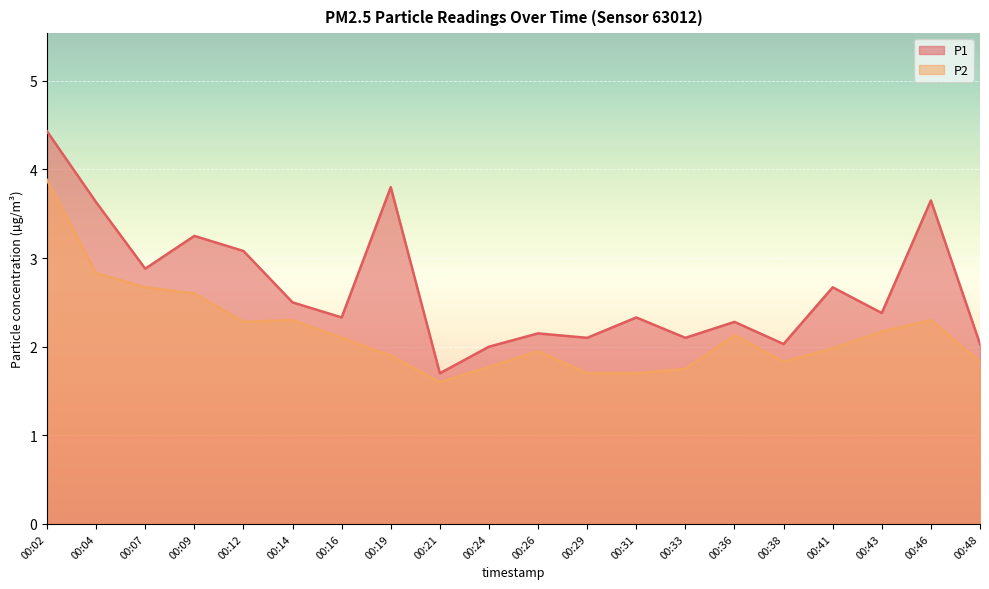

The value of P1 at 00:29 is 2.1. True or false?

True